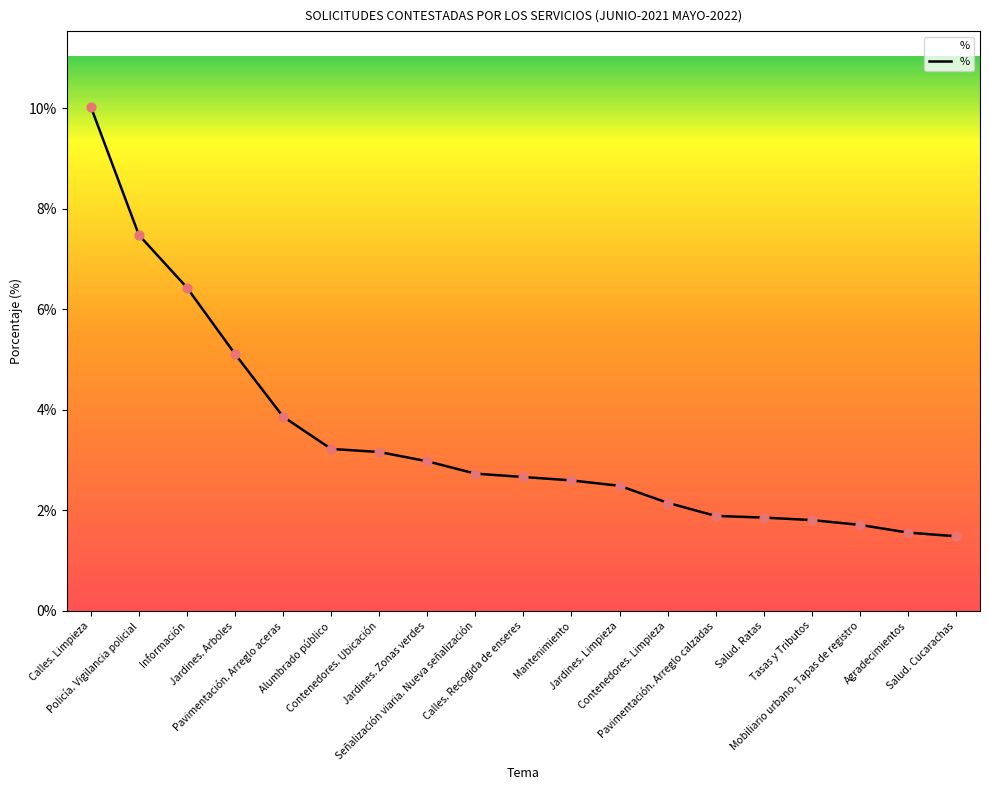

Which has a higher value, Calles. Recogida de enseres or Agradecimientos?

Calles. Recogida de enseres